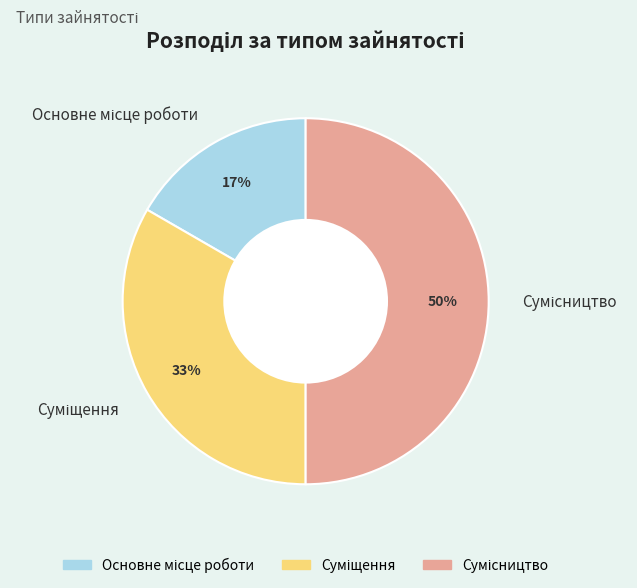

To the nearest percent, what is the average slice percentage?

33%